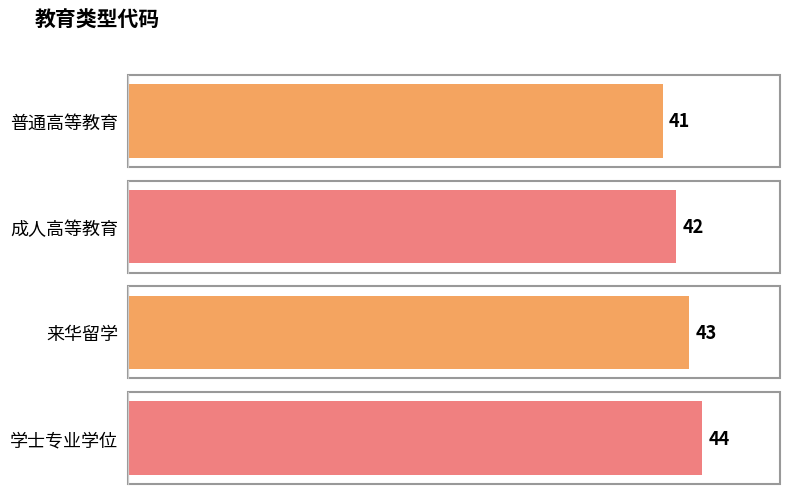

Reading left to right, what are all the values shown in this chart?

41	42	43	44